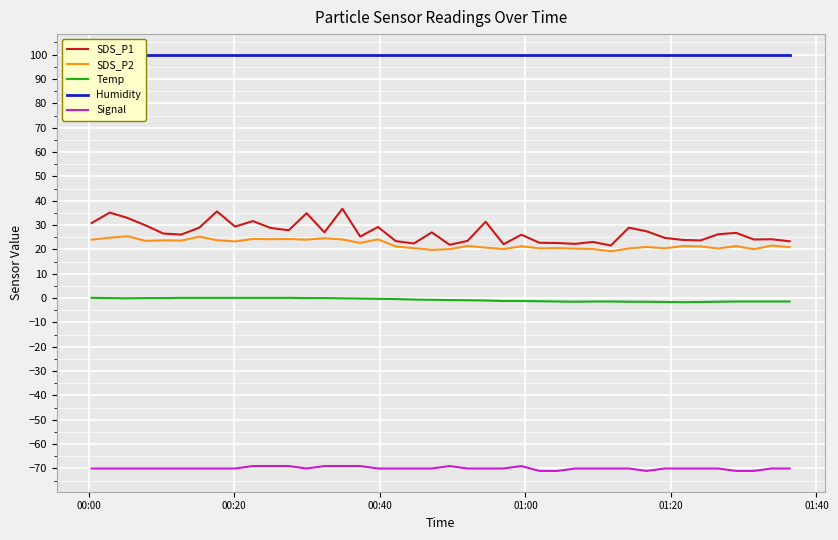

True or false: SDS_P2 and Temp cross at least once.

False